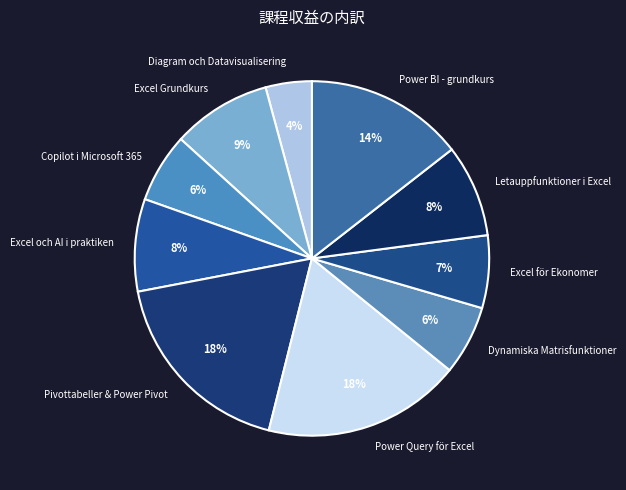

To the nearest percent, what portion does Letauppfunktioner i Excel represent?

8%